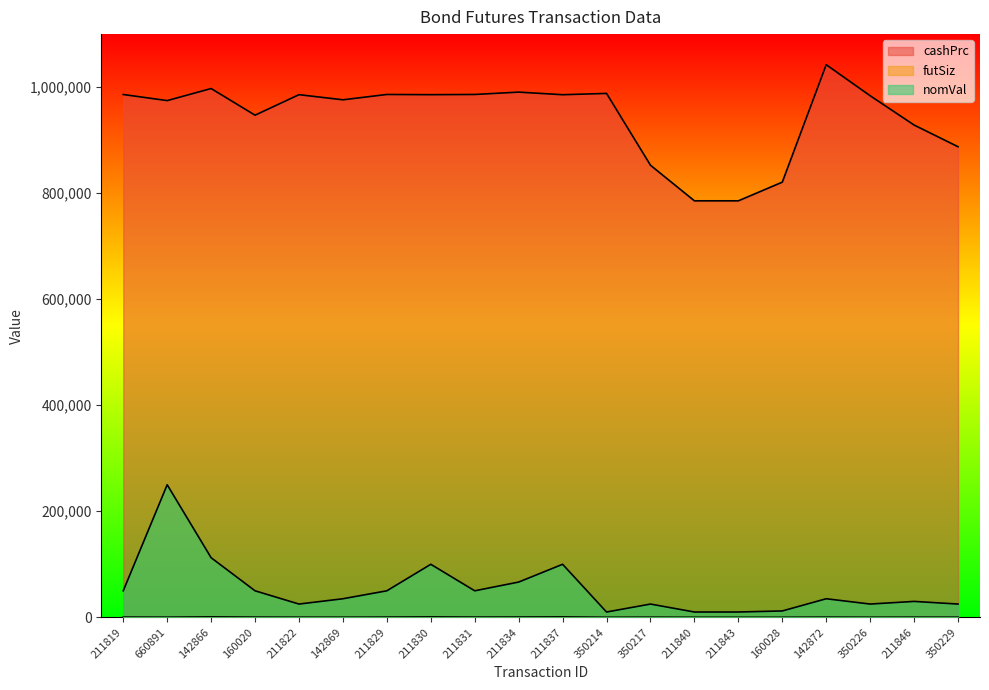

What is the label of the 5th point from the right?

160028